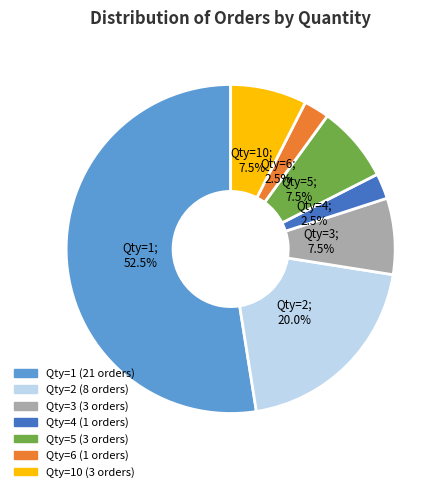

Does any single category account for the majority?

Yes